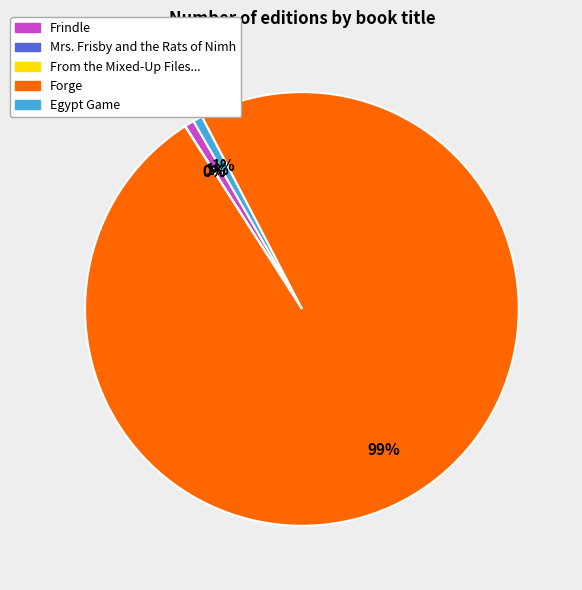

Does any single category account for the majority?

Yes